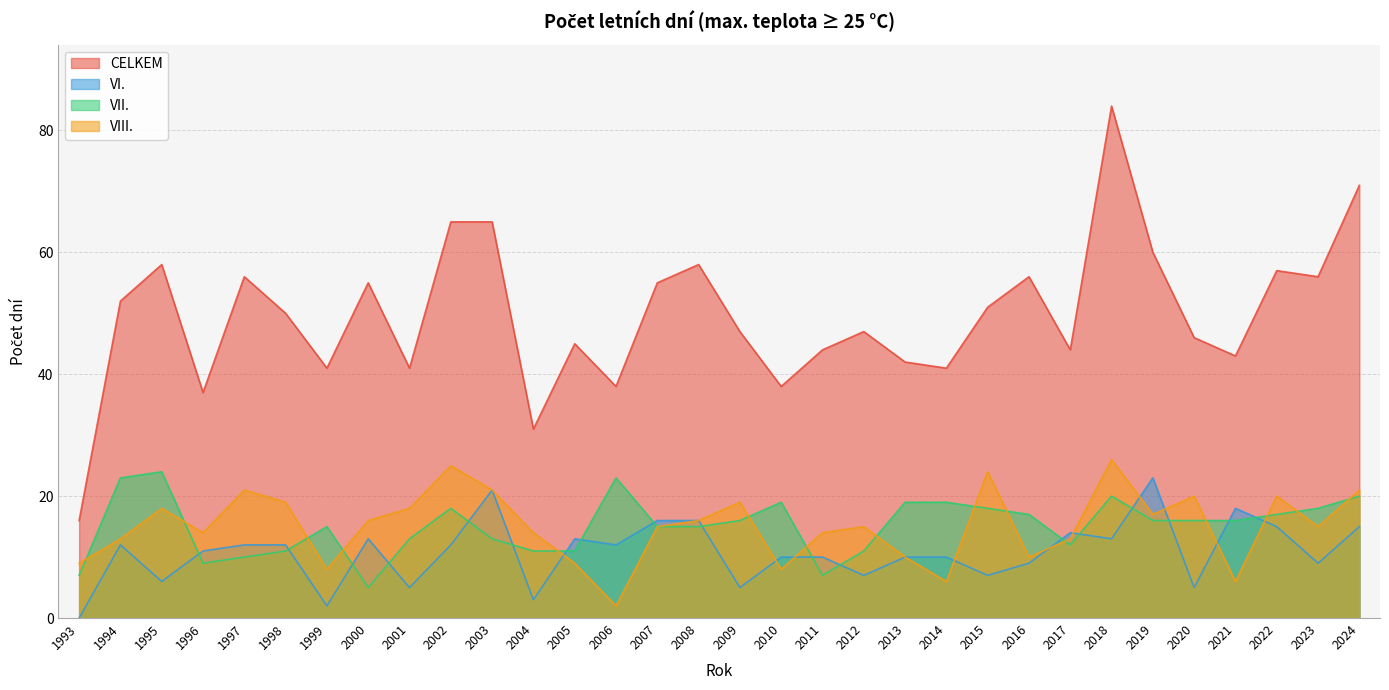

At which label is VII. closest to 14?

1999